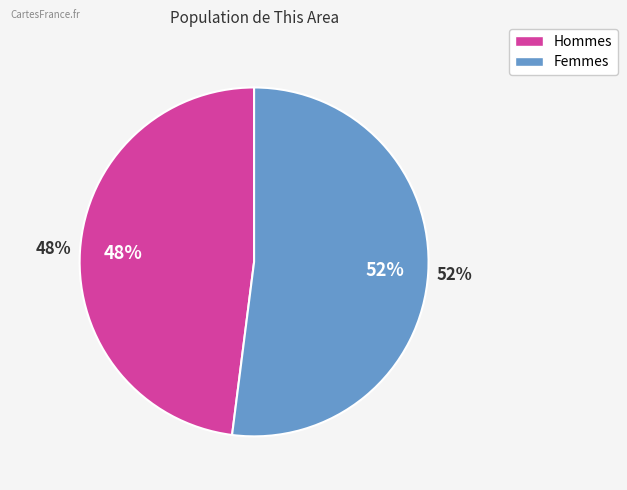

Do Female and Male together represent more than half of the pie?

Yes